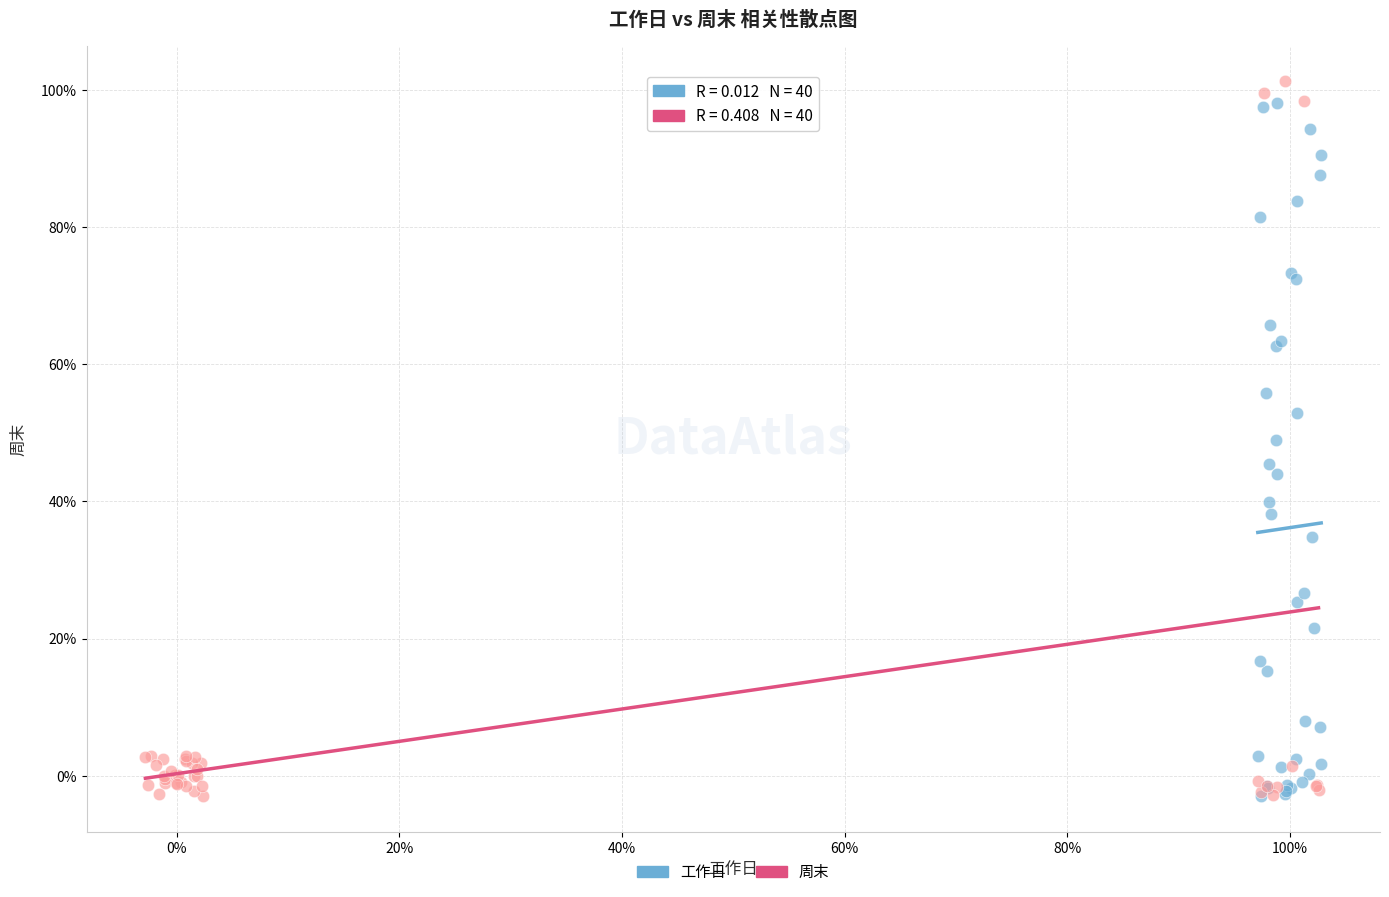

Which series has the widest spread of Y values?

周末